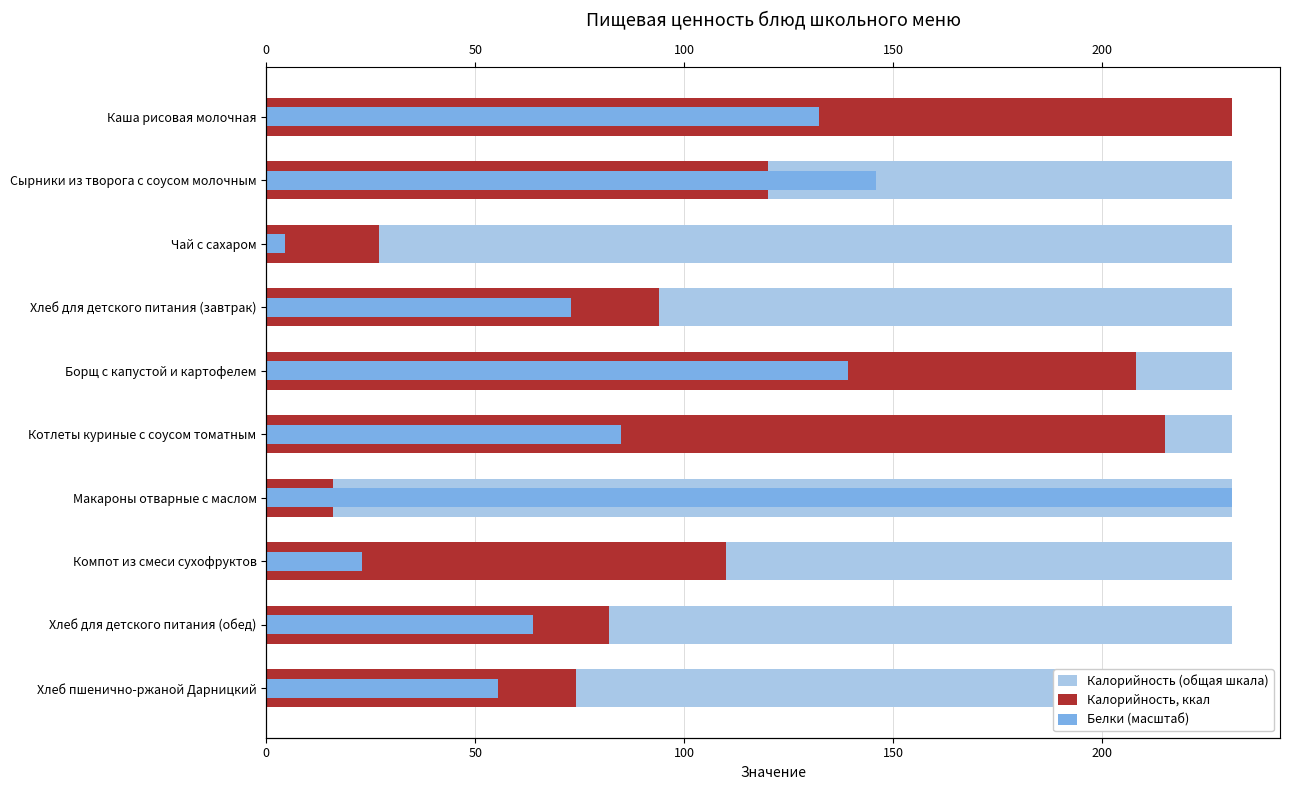

Between 7 and 8, which series saw the biggest shift?

Белки (масштаб)